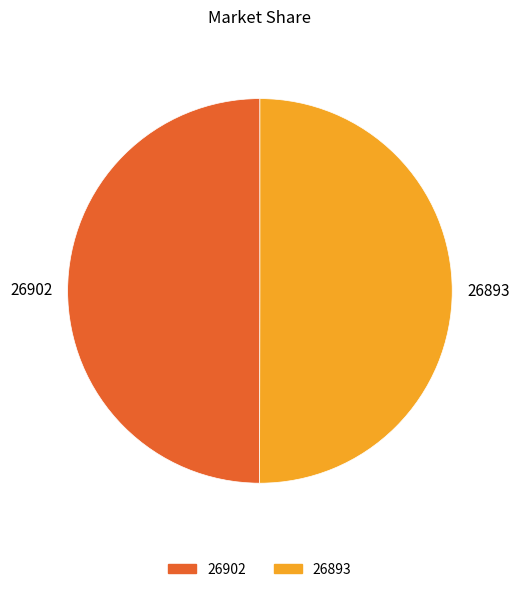

Is the sum of 26902 and 26893 greater than half?

Yes